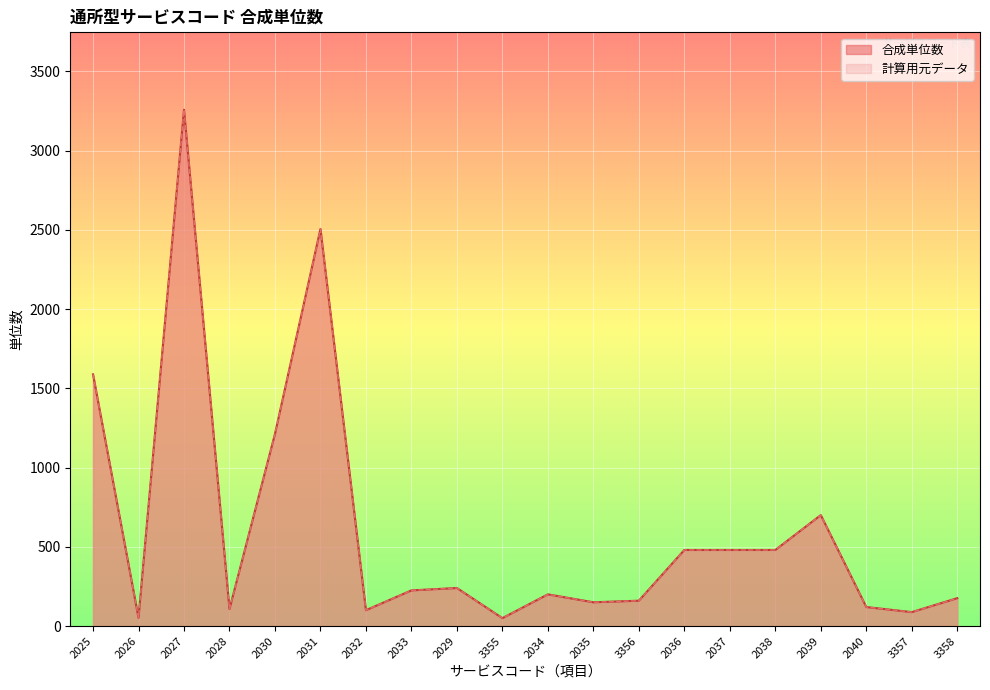

What is the label of the 7th point from the left?

2032